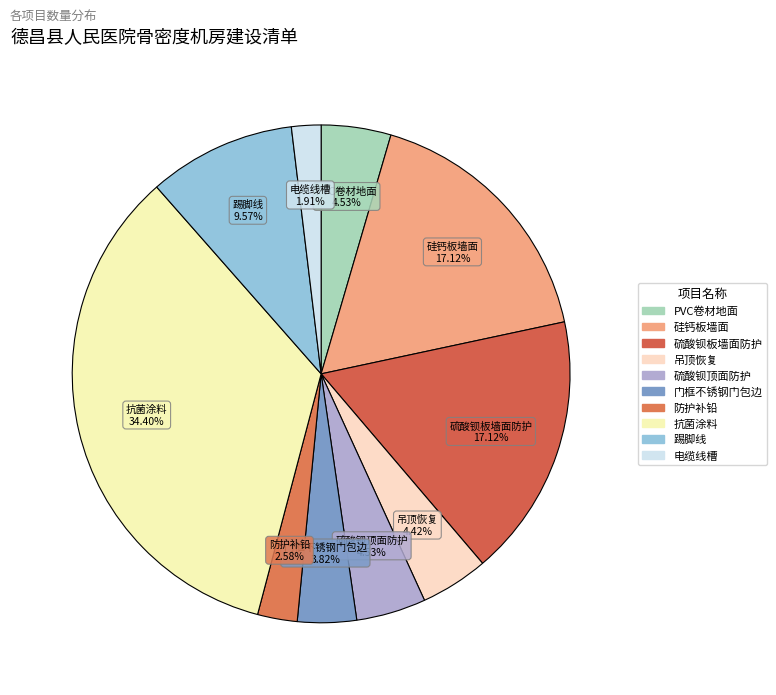

What percentage is the 踢脚线 slice, to the nearest percent?

10%